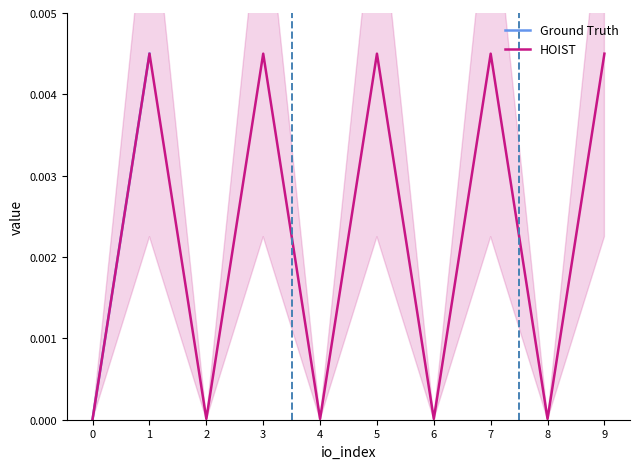

Rank the series at 0 from highest to lowest value.

Ground Truth, HOIST